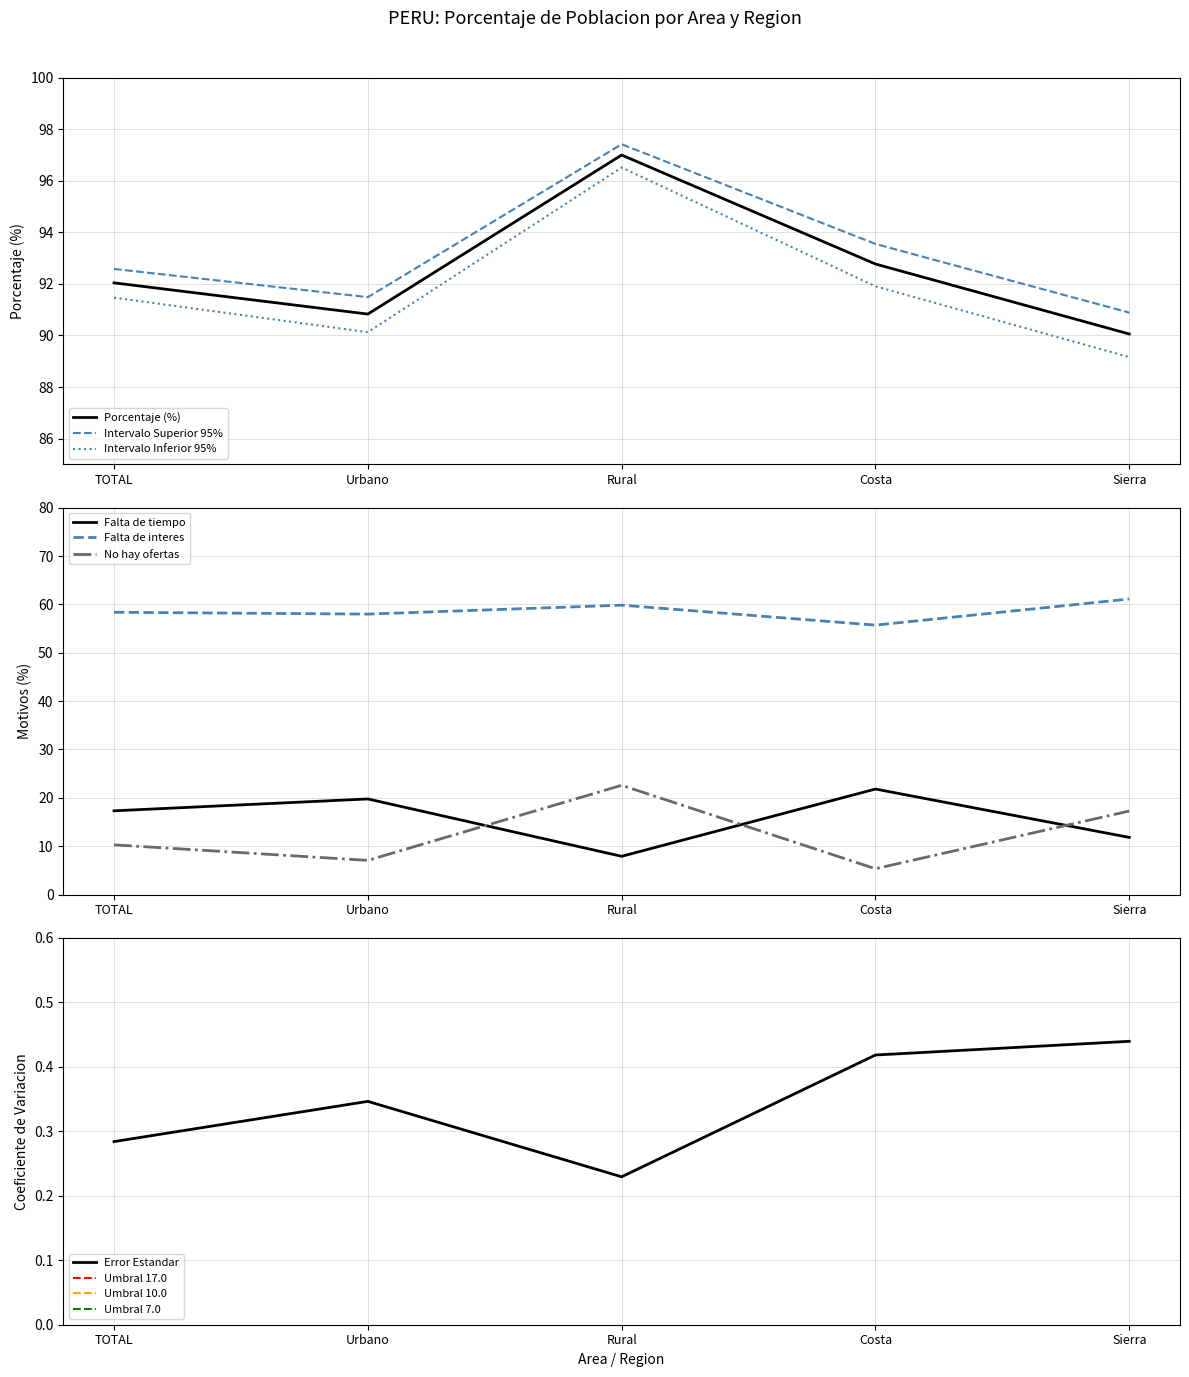

How many values in the Porcentaje (%) series exceed 92?

3